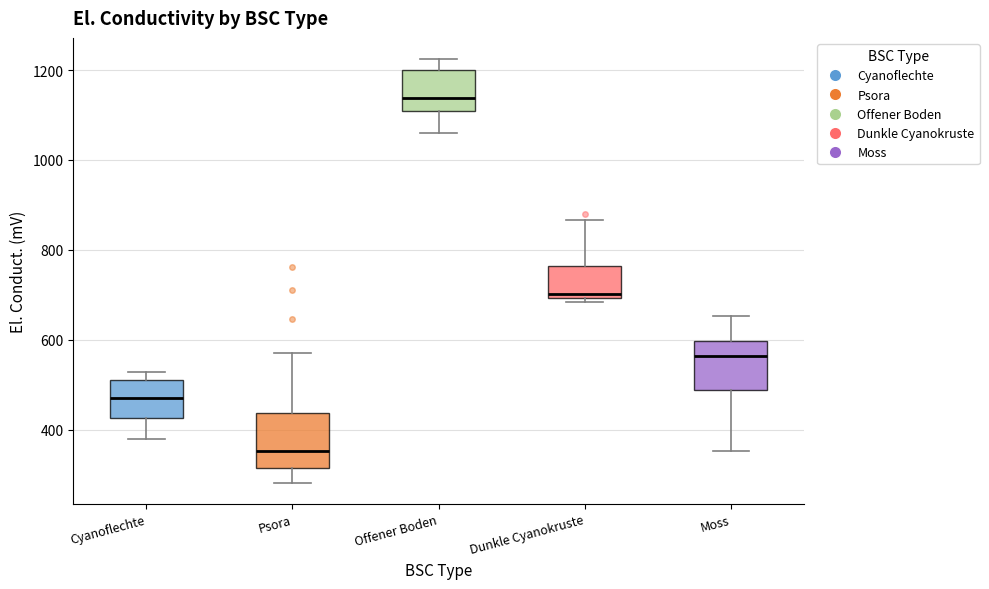

Reading left to right, read every box against the y-axis: the position of its median line, the range the box covers, and the ends of its whiskers. The values are not printed on the chart, so give them approximately, as read against the axis.

Cyanoflechte: median 480, box 420 to 520, whiskers 380 to 520 (just above the box's upper edge)
Psora: median 360, box 320 to 440, whiskers 280 to 580
Offener Boden: median 1140, box 1100 to 1200, whiskers 1060 to 1220
Dunkle Cyanokruste: median 700 (just above the box's lower edge), box 700 to 760, whiskers 680 to 860
Moss: median 560, box 480 to 600, whiskers 360 to 660